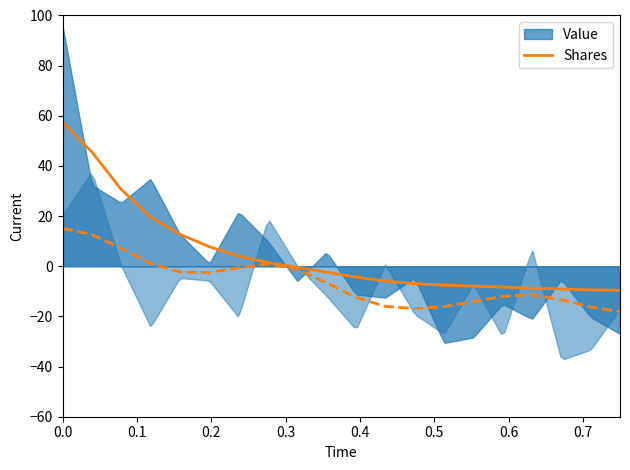

How many values are below -2?

11